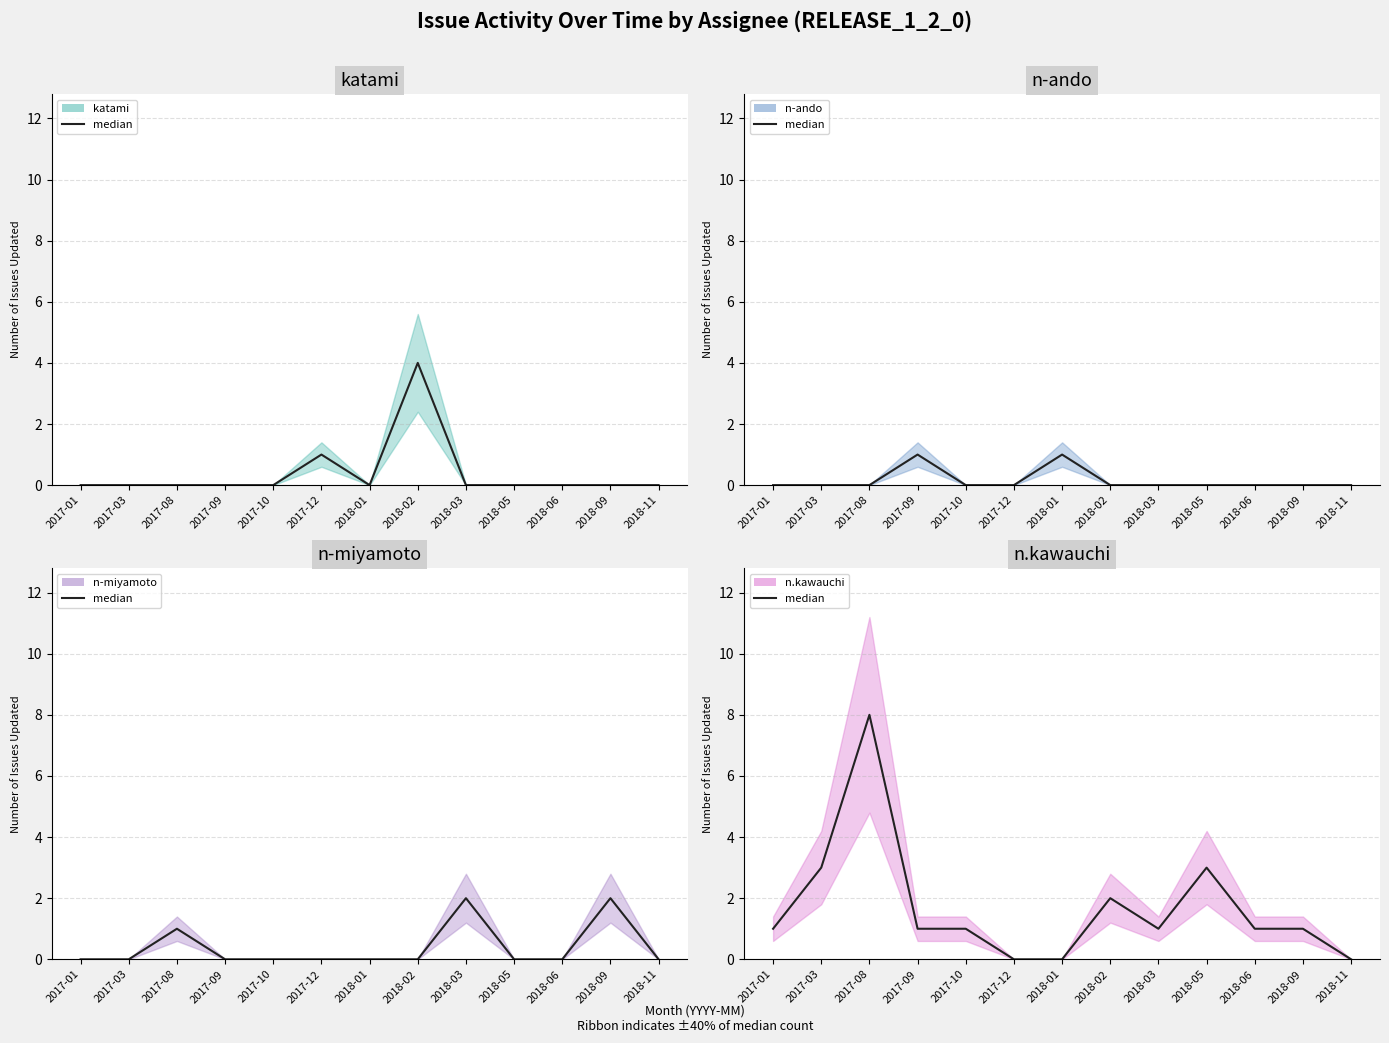

Is it true that katami median equals 0 at 2018-05?

True